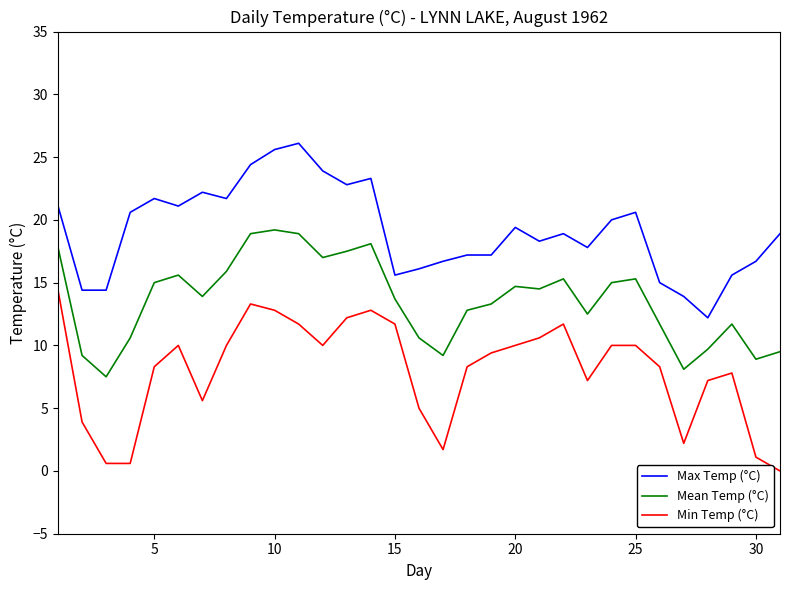

What is the highest value of the Mean Temp (°C) series?

19.2